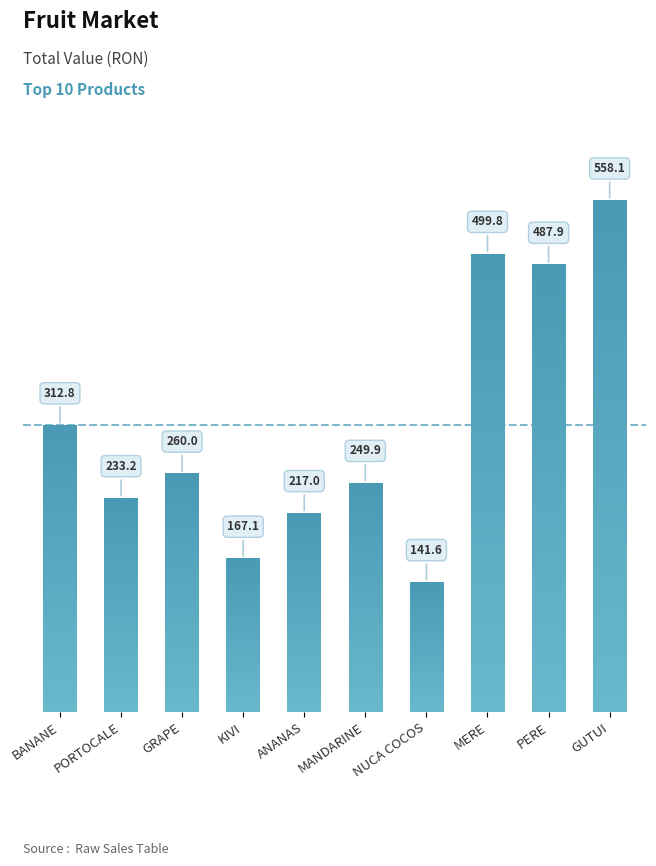

Rank the categories by value from highest to lowest.

GUTUI, MERE, PERE, BANANE, GRAPE, MANDARINE, PORTOCALE, ANANAS, KIVI, NUCA COCOS